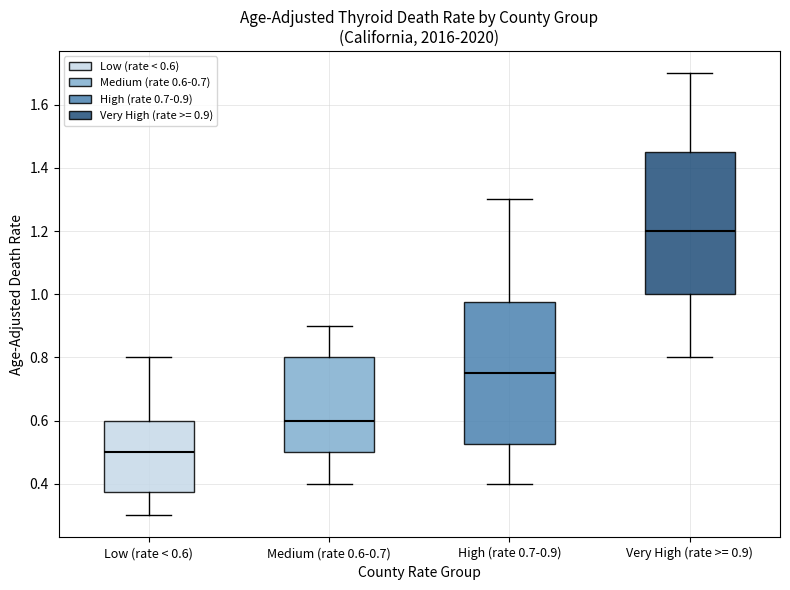

Reading left to right, transcribe this box plot: for each box, give where its median line is, the range the box spans, and where its two whiskers end, as read against the y-axis. The values are not printed on the chart, so give them approximately, as read against the axis.

Low (rate < 0.6): median 0.50, box 0.38 to 0.60, whiskers 0.30 to 0.80
Medium (rate 0.6-0.7): median 0.60, box 0.50 to 0.80, whiskers 0.40 to 0.90
High (rate 0.7-0.9): median 0.76, box 0.52 to 0.98, whiskers 0.40 to 1.30
Very High (rate >= 0.9): median 1.20, box 1.00 to 1.46, whiskers 0.80 to 1.70